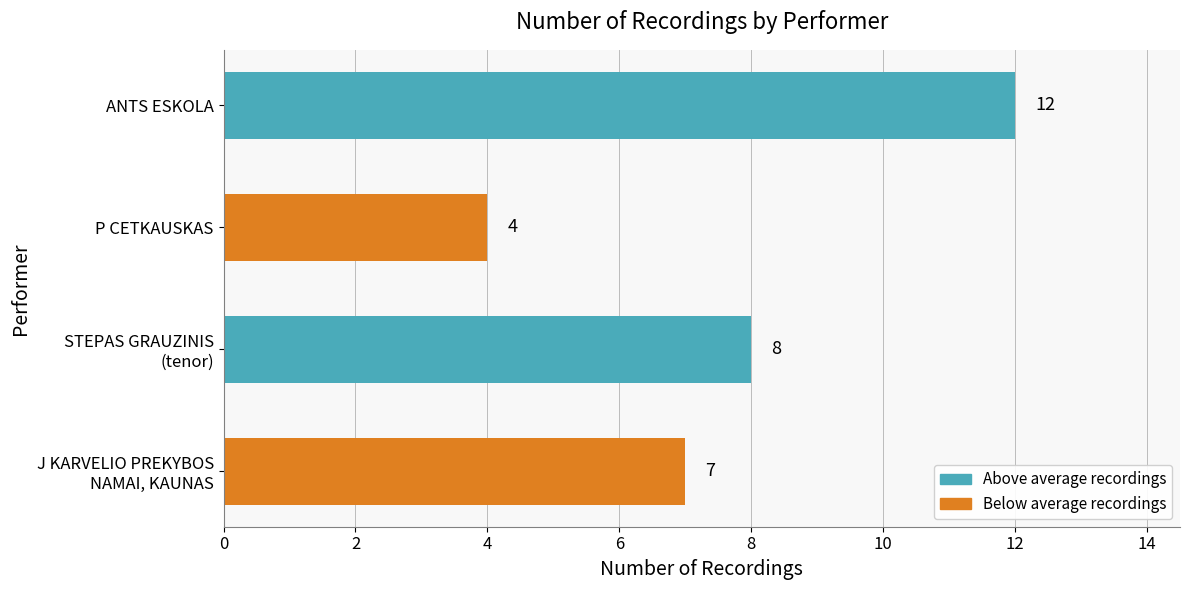

What is the ratio of the value at STEPAS GRAUZINIS
(tenor) to the value at ANTS ESKOLA?

0.7